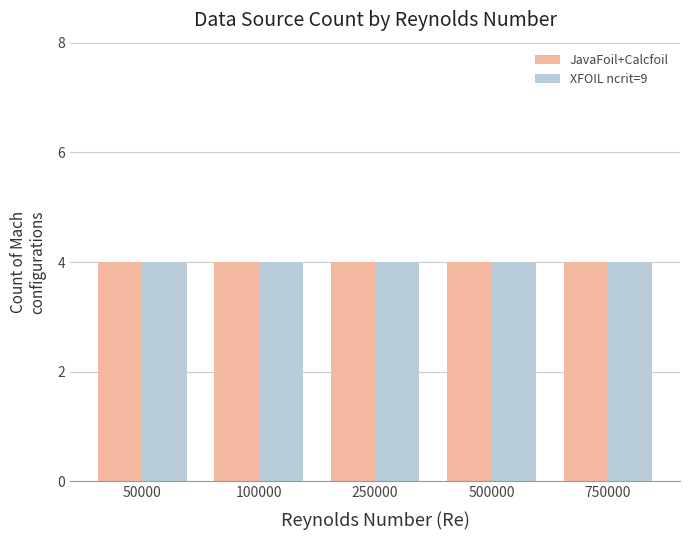

What is the value of the JavaFoil bar at the 2nd from the left?

4